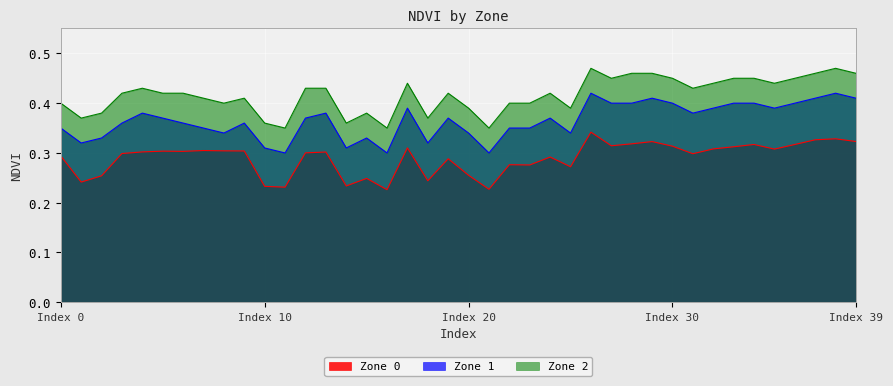

True or false: Zone 2 and Zone 1 intersect in this chart.

False